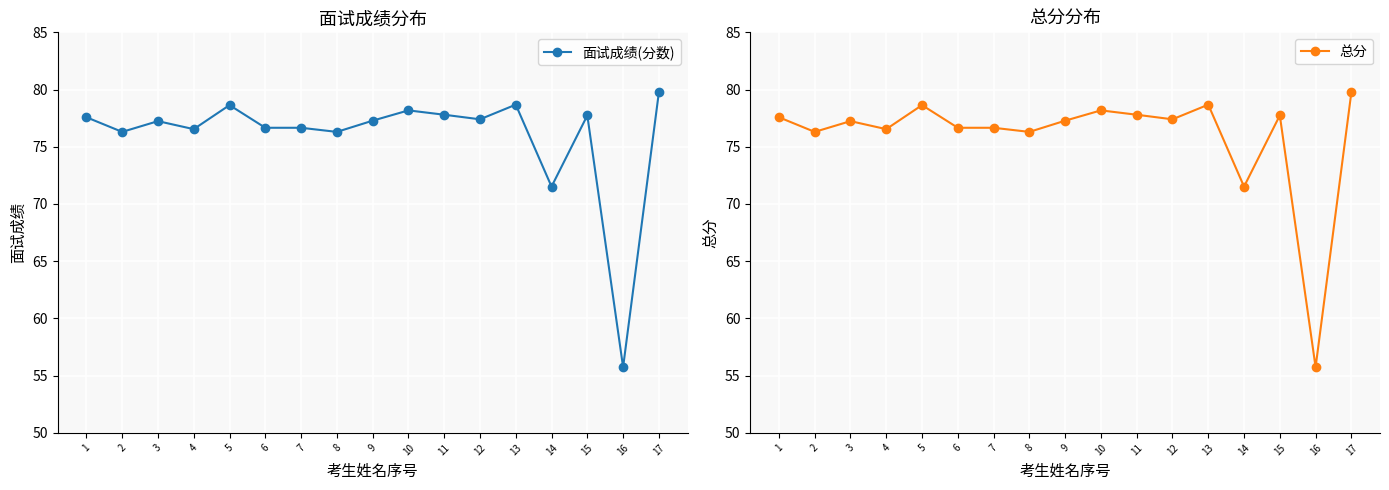

Does the chart display data point markers on the line(s)?

Yes